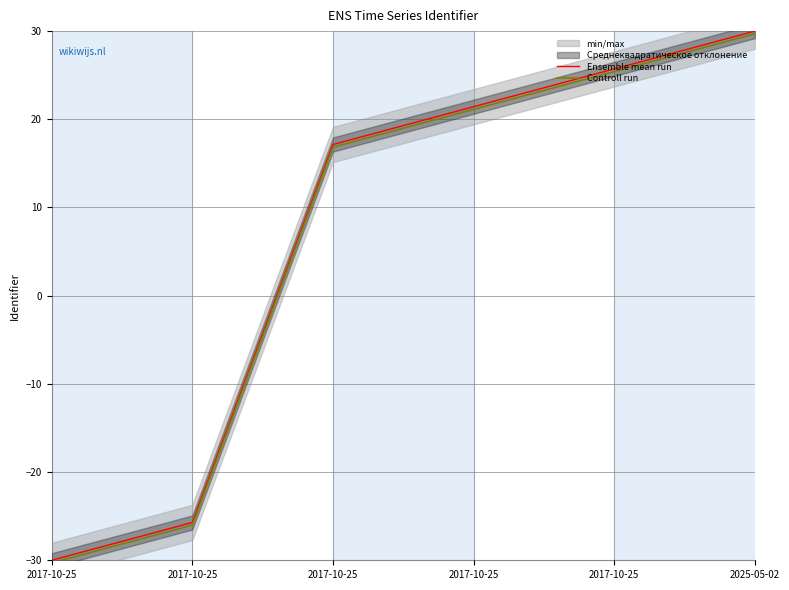

How many positive values does the Controll run series have?

4